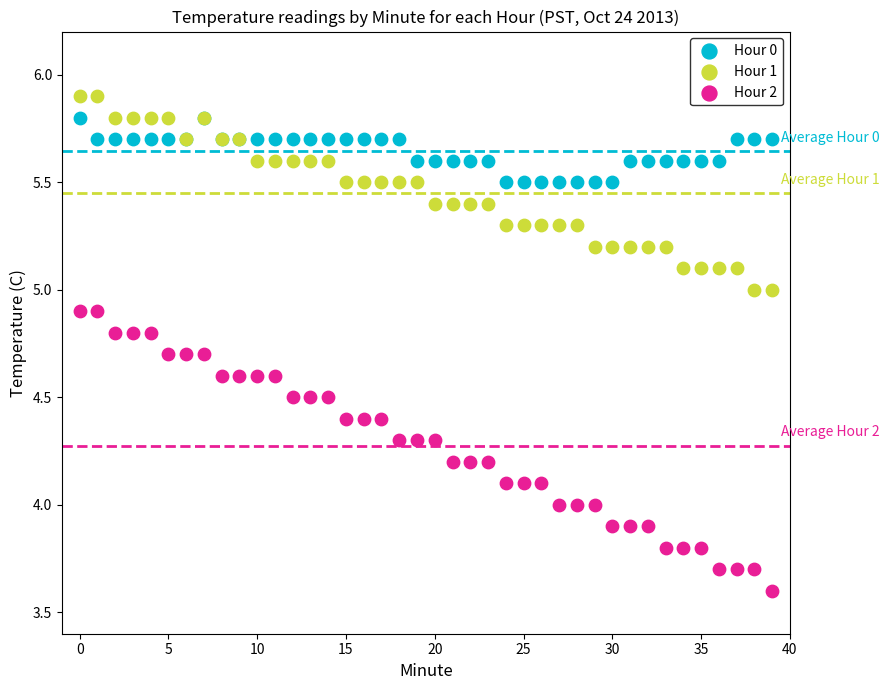

Which series reaches the minimum Y coordinate?

Hour 2